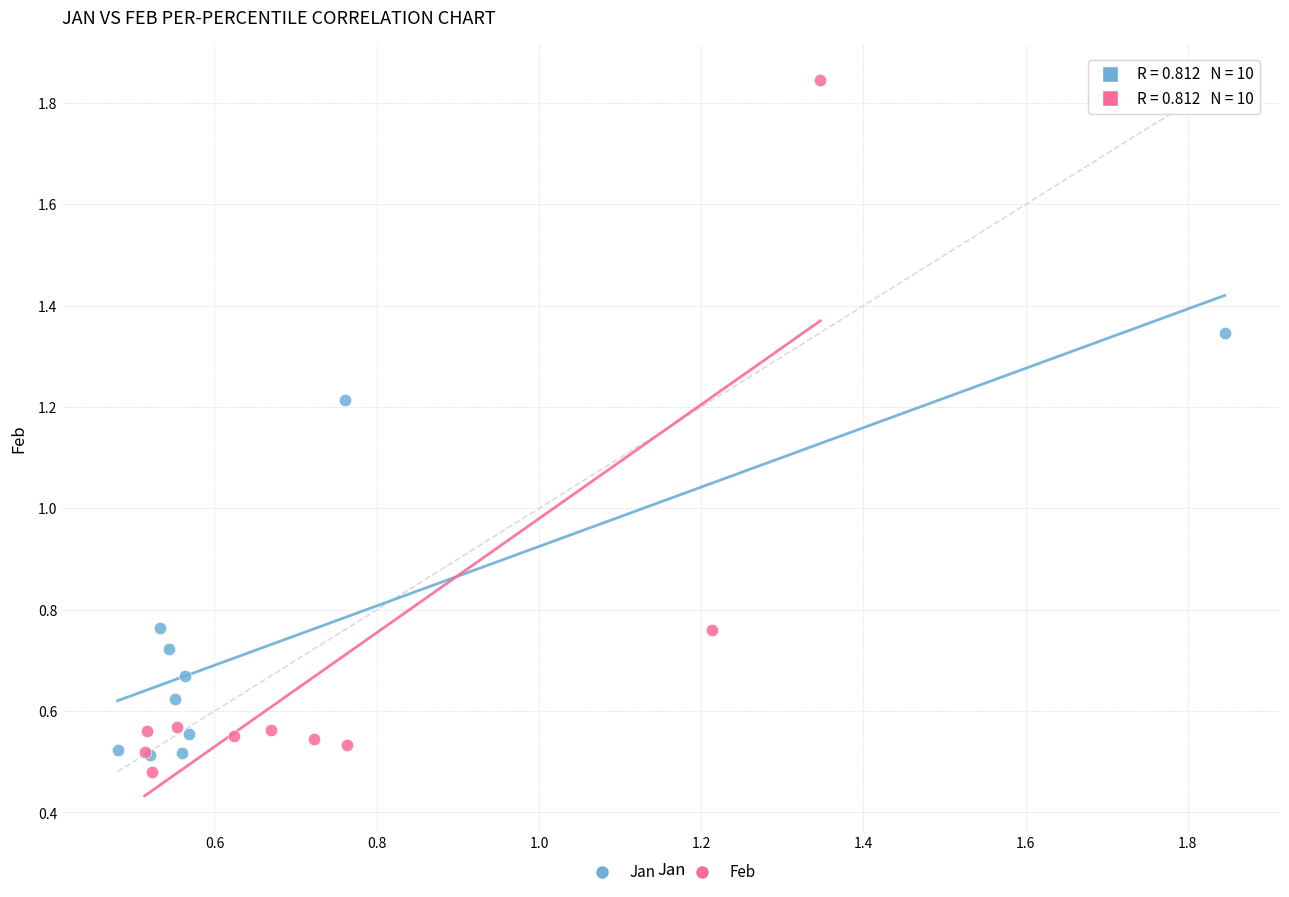

Which series has the largest Y range (max minus min)?

Feb